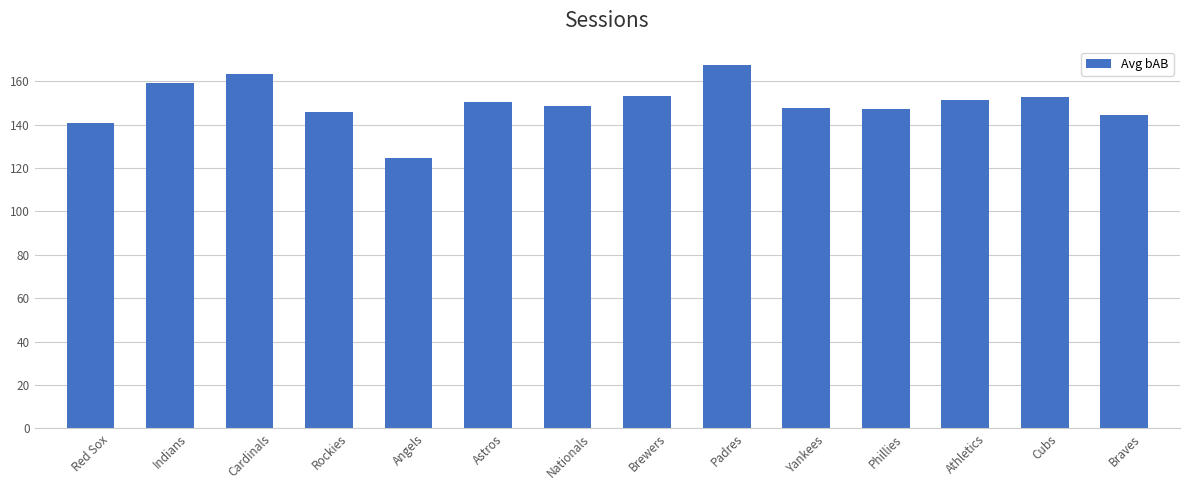

Between Nationals and Rockies, which is larger?

Nationals